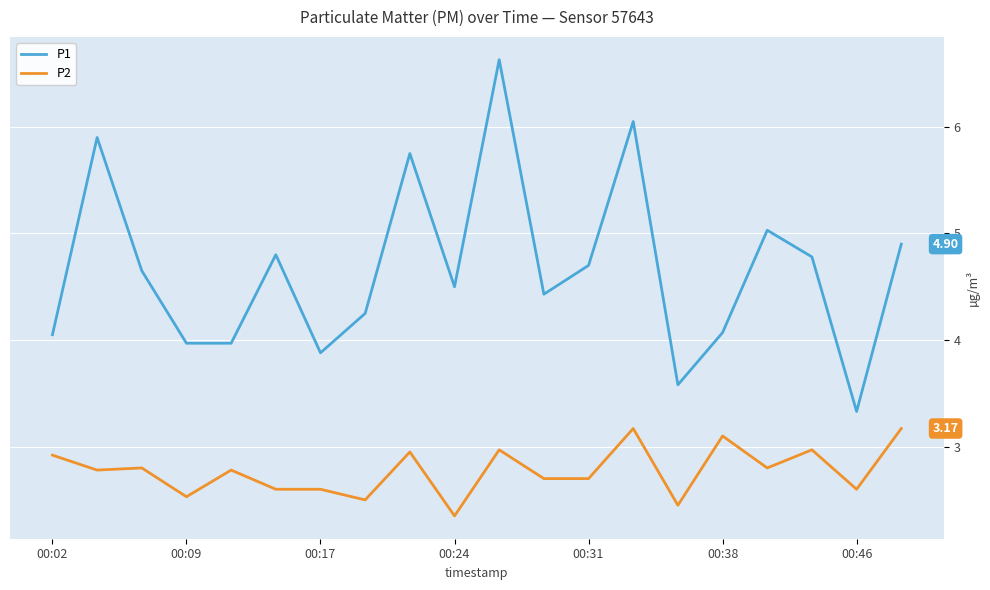

What is the difference between the maximum and minimum values in the P1 series?

3.3